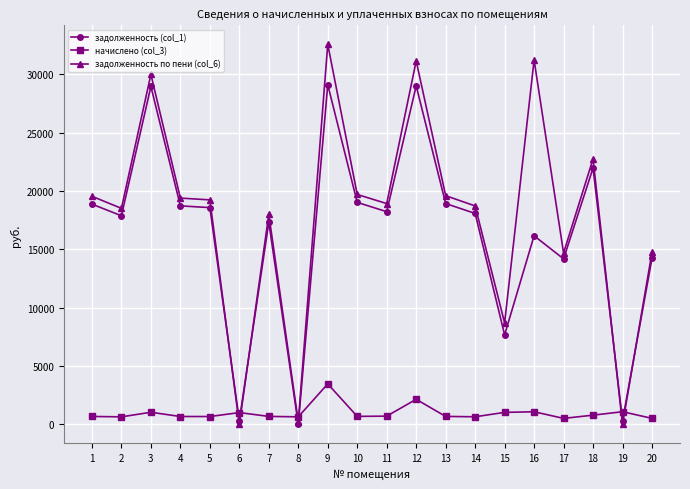

What is the maximum value for начислено (col_3)?

3463.1